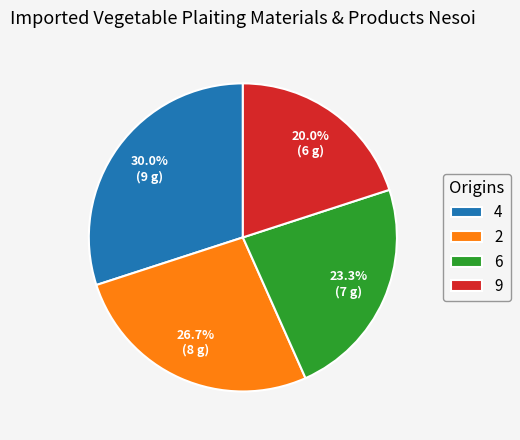

What is the ratio of the value at 2 to the value at 6?

1.1